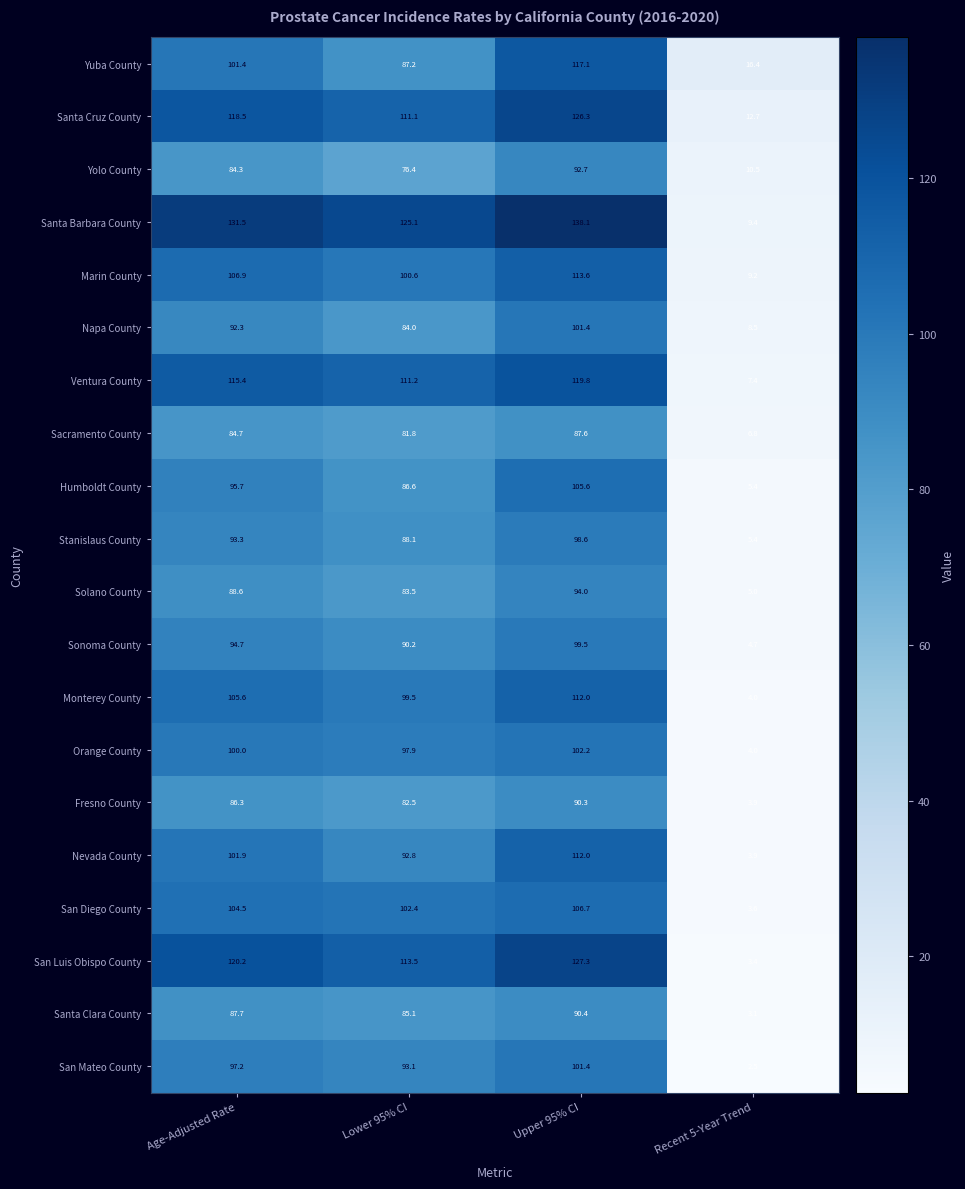

Rank the categories by Fresno County value from highest to lowest.

Upper 95% CI, Age-Adjusted Rate, Lower 95% CI, Recent 5-Year Trend